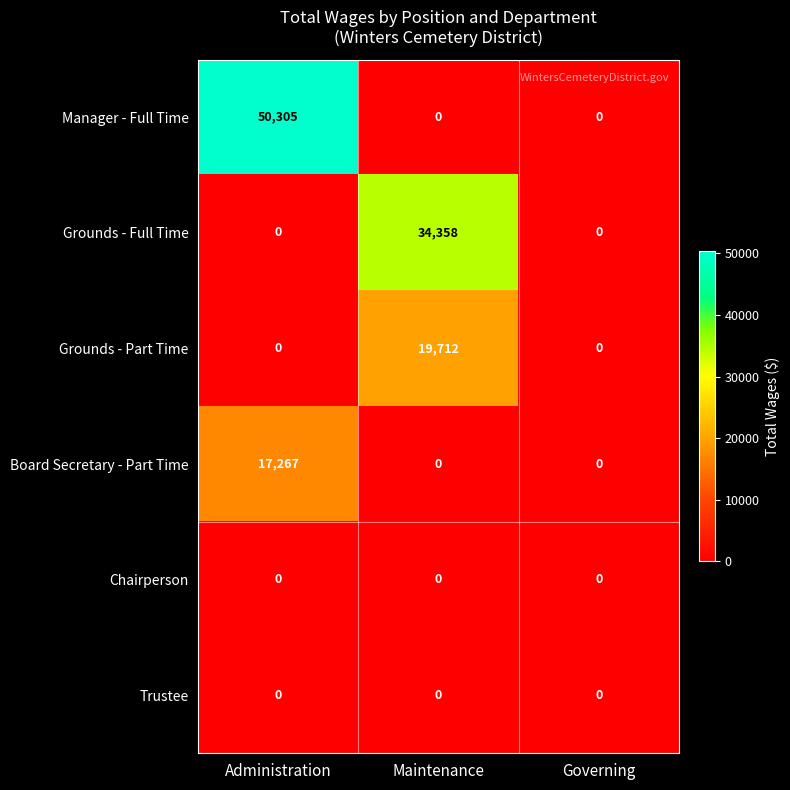

What is the spread (max minus min) of values at Maintenance?

34358